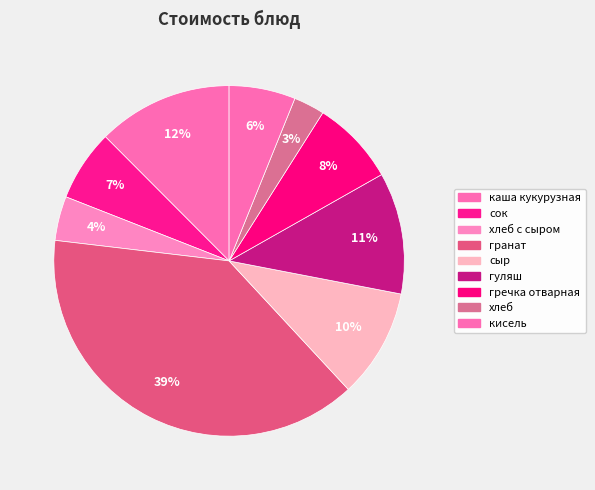

How many segments does this pie chart have?

9